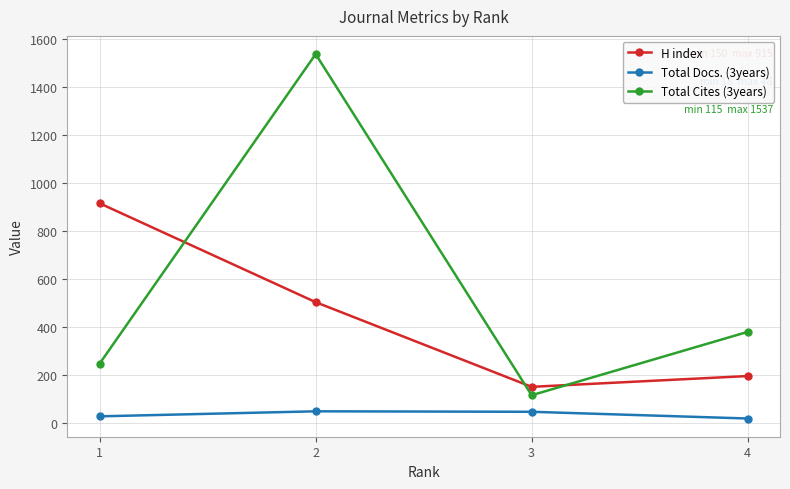

How many categories are shown in the chart?

4